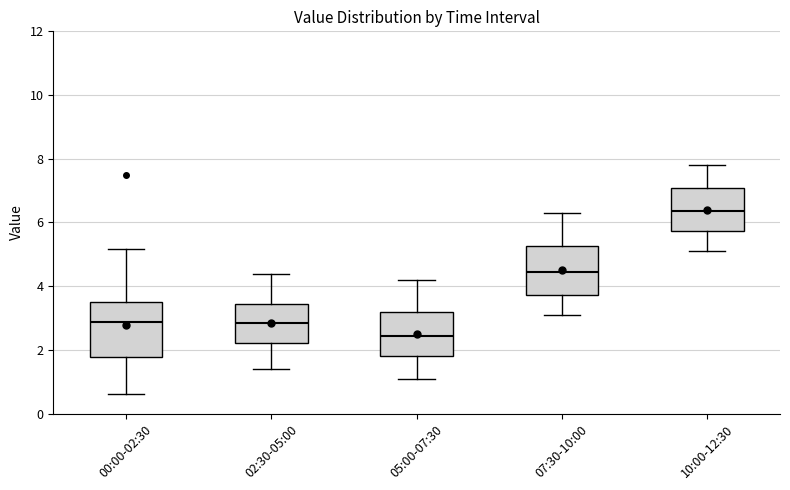

Which box's median line is the lowest?

05:00-07:30